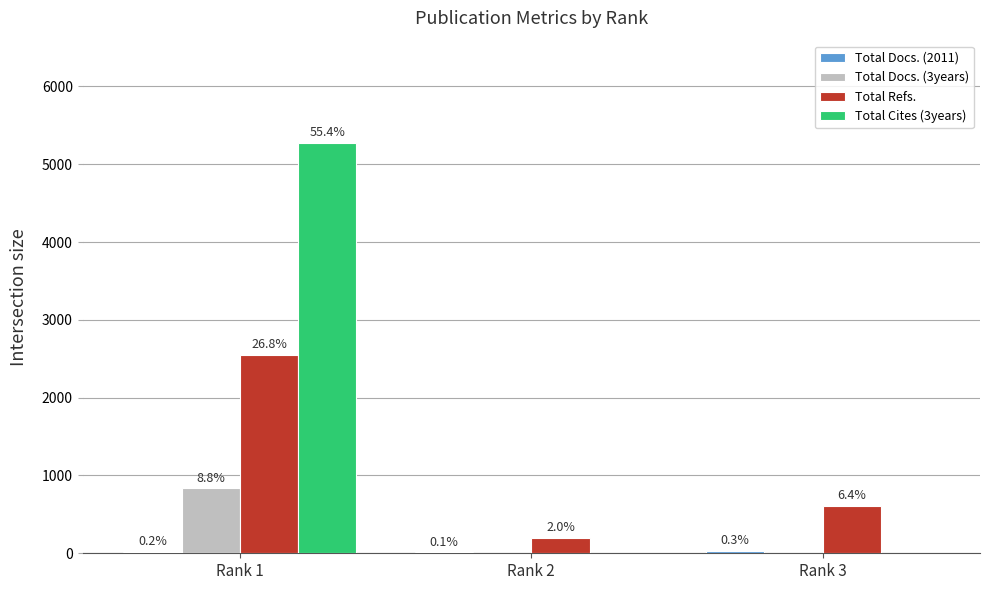

Reading left to right, list all the values displayed in this chart.

Total Docs. (2011): 21	11	29
Total Docs. (3years): 834	0	0
Total Refs.: 2554	195	605
Total Cites (3years): 5271	0	0